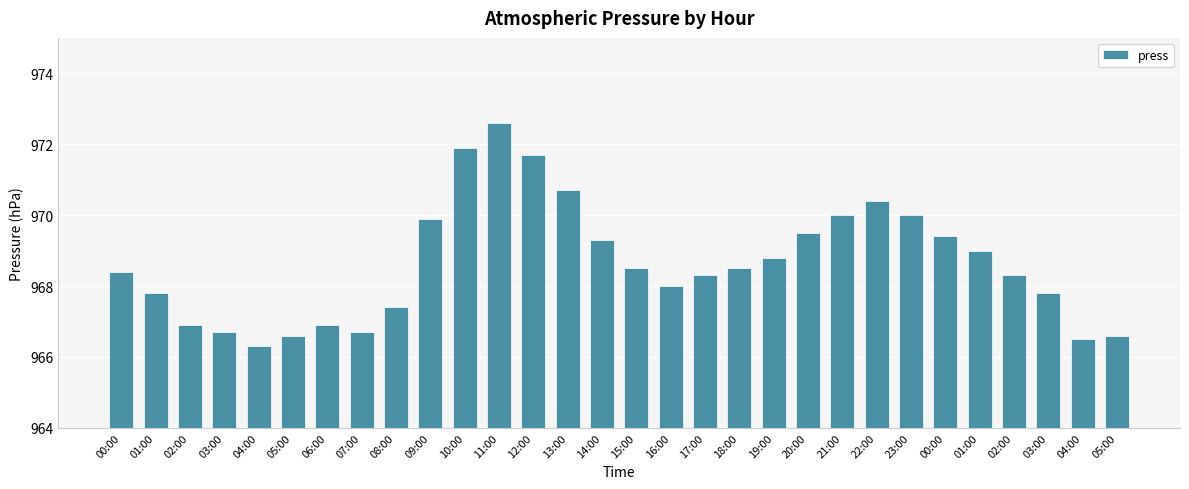

The value at 18:00 is 1552.9. True or false?

False